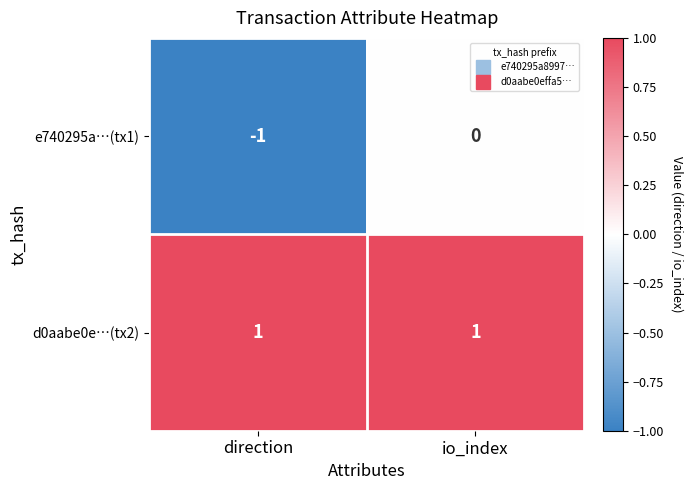

Reading right to left, extract all data points from this chart.

e740295a…(tx1): 0	-1
d0aabe0e…(tx2): 1	1